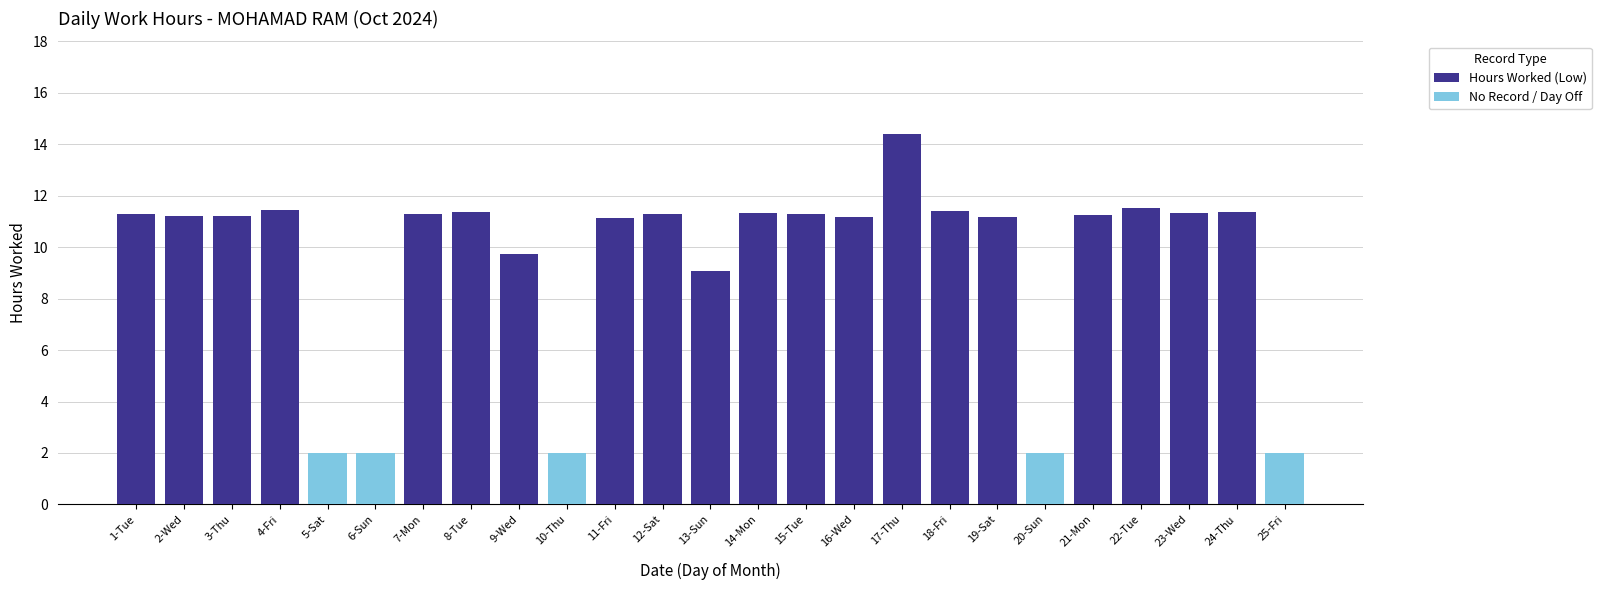

Which category has the highest value in the Hours Worked (Low) series?

17-Thu